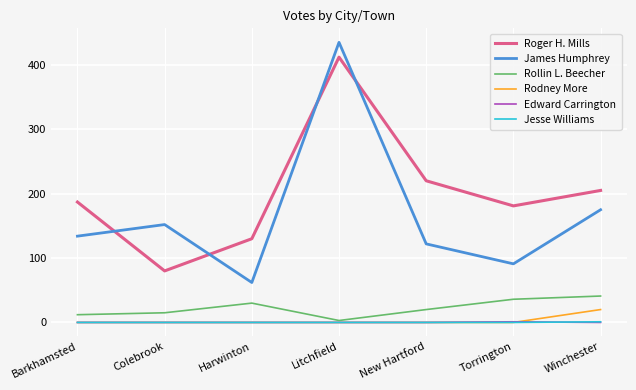

Which series has the largest total across all categories?

Roger H. Mills